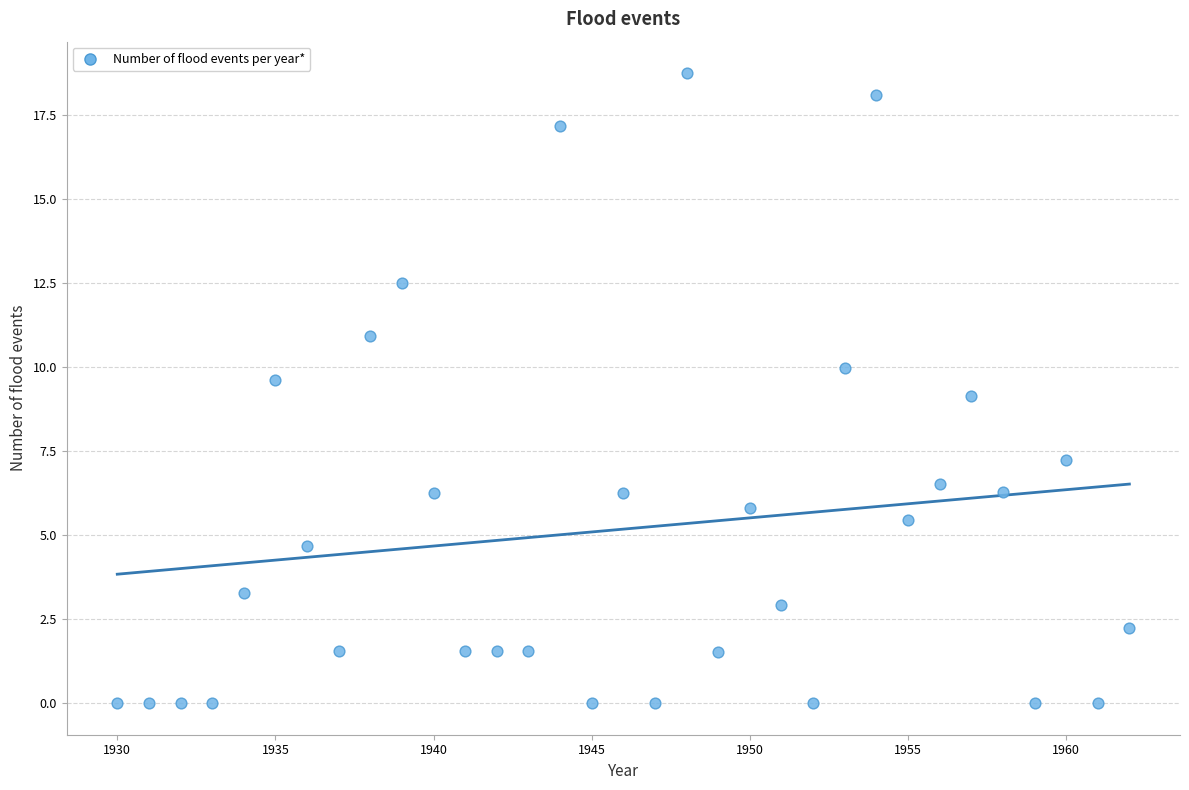

What is the range of Y values (max minus min)?

18.7